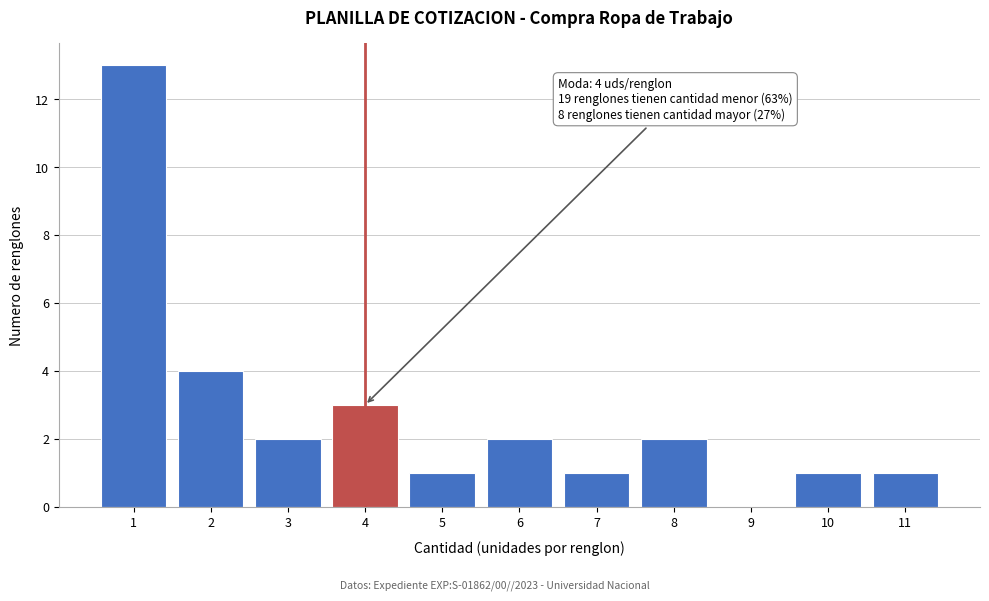

Over which range of the x-axis is the bar tallest?

0.5 to 1.5